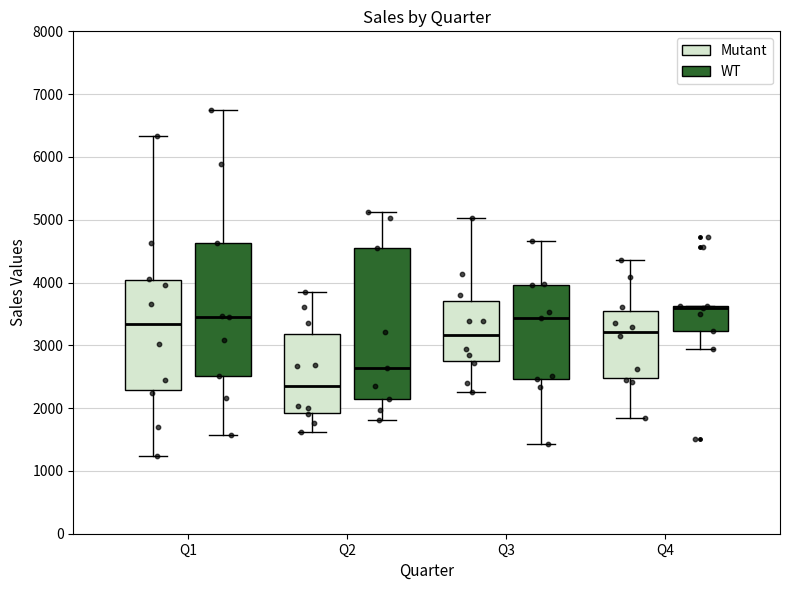

Reading left to right, read every box against the y-axis: the position of its median line, the range the box covers, and the ends of its whiskers. The values are not printed on the chart, so give them approximately, as read against the axis.

Q1 (Mutant): median 3300, box 2300 to 4000, whiskers 1200 to 6300
Q1 (WT): median 3500, box 2500 to 4600, whiskers 1600 to 6700
Q2 (Mutant): median 2400, box 1900 to 3200, whiskers 1600 to 3900
Q2 (WT): median 2600, box 2100 to 4600, whiskers 1800 to 5100
Q3 (Mutant): median 3200, box 2700 to 3700, whiskers 2300 to 5000
Q3 (WT): median 3400, box 2500 to 4000, whiskers 1400 to 4700
Q4 (Mutant): median 3200, box 2500 to 3500, whiskers 1800 to 4400
Q4 (WT): median 3600 (drawn on the box's upper edge), box 3200 to 3600, whiskers 2900 to 3600